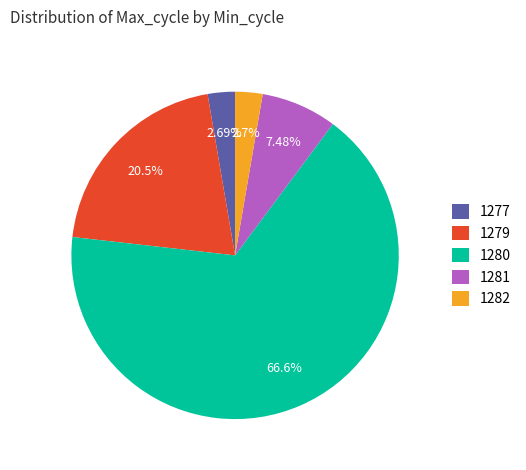

How many segments does this pie chart have?

5